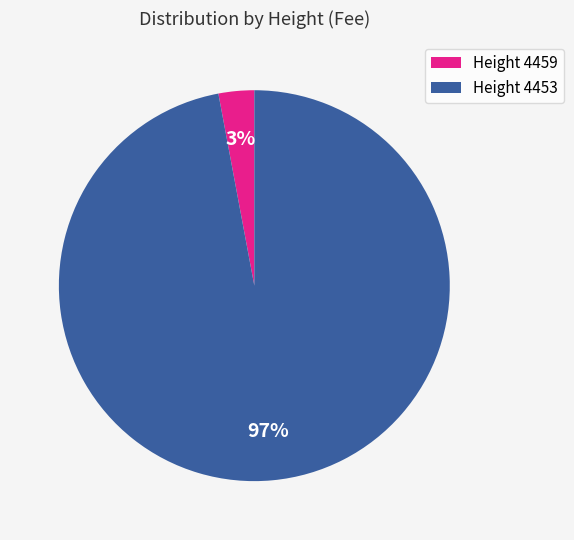

To the nearest percent, what is the average slice percentage?

50%